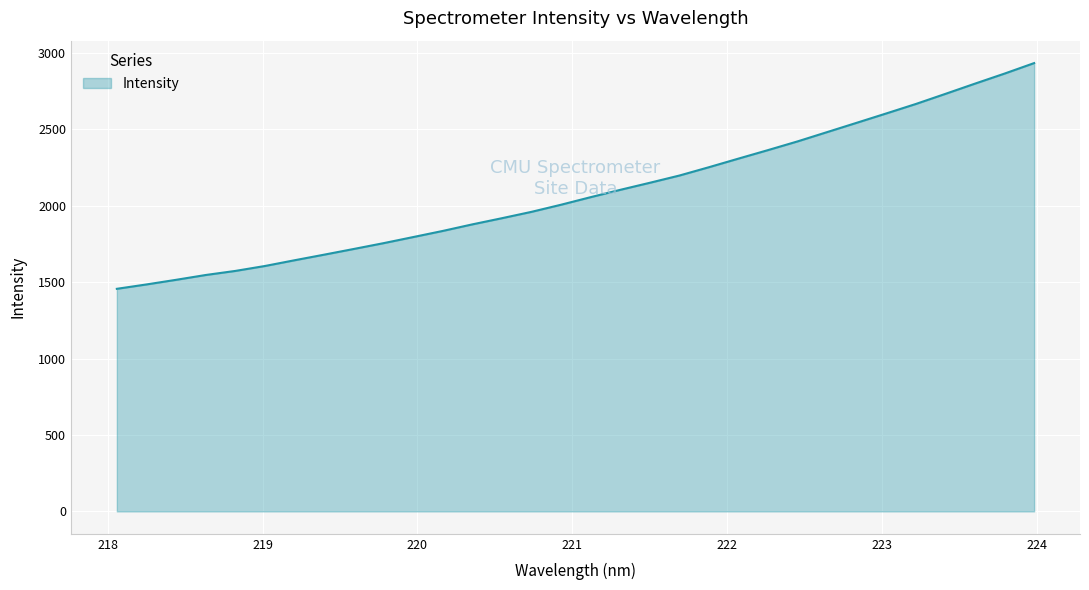

How many values are below 2055?

16